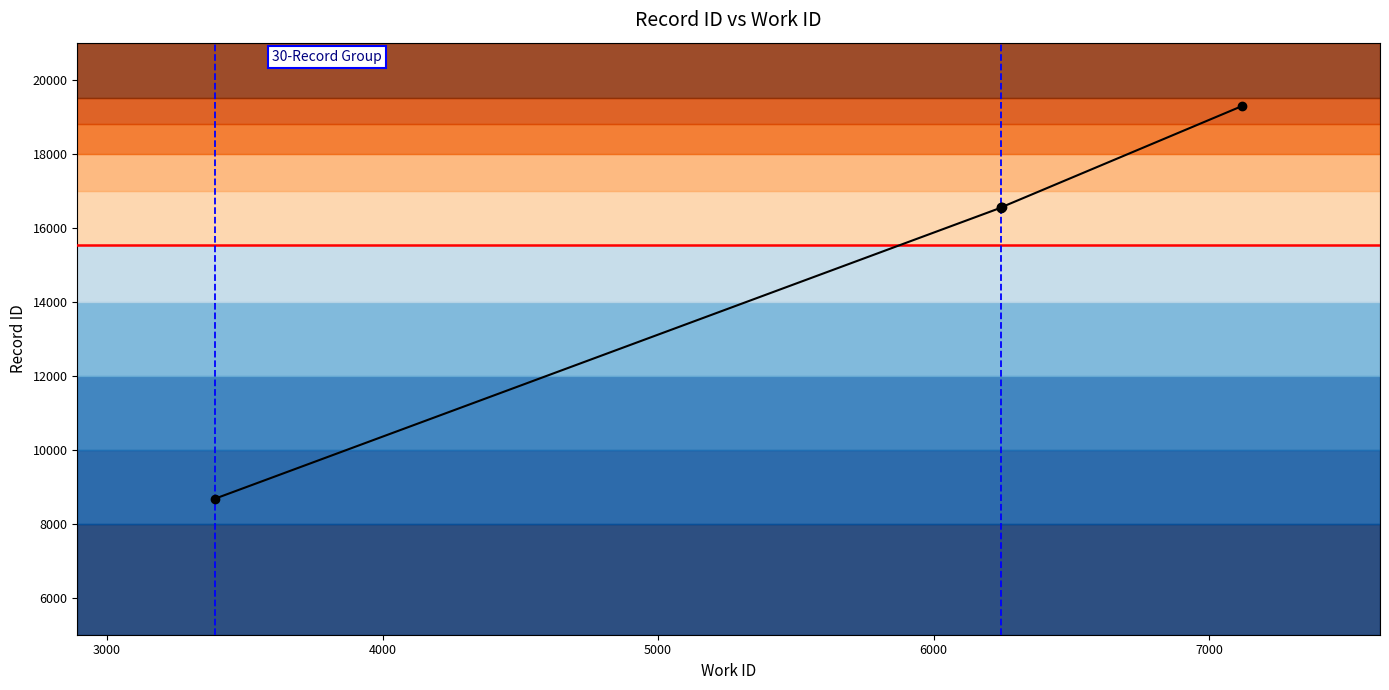

How many data points are less than 16548?

2